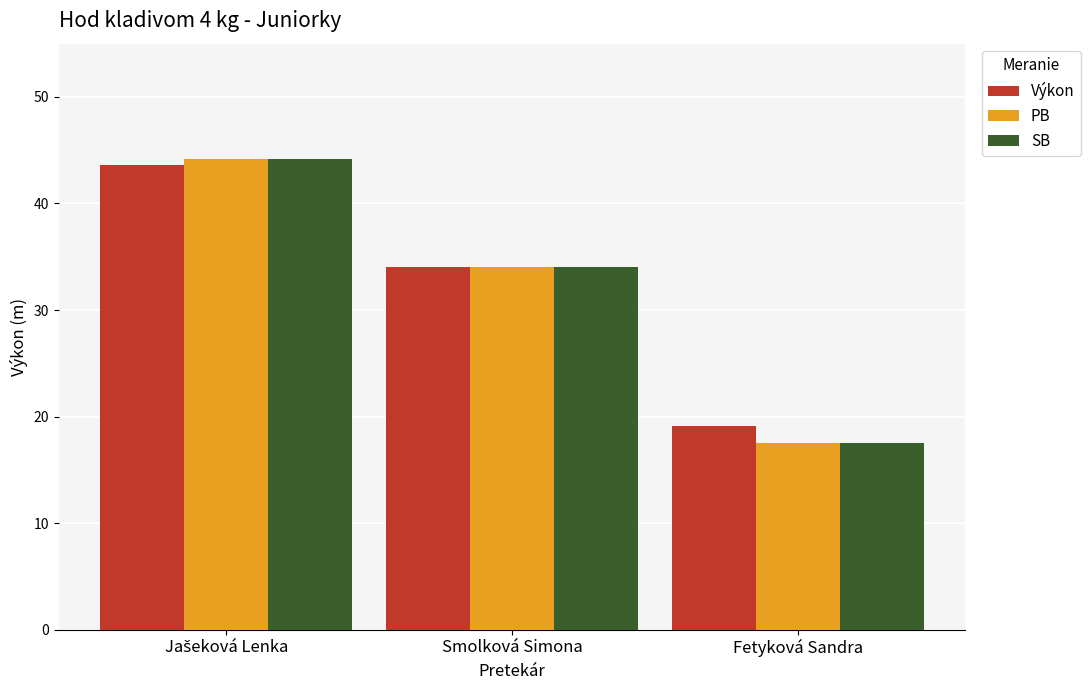

Which label corresponds to the smallest value in the chart?

Fetyková Sandra